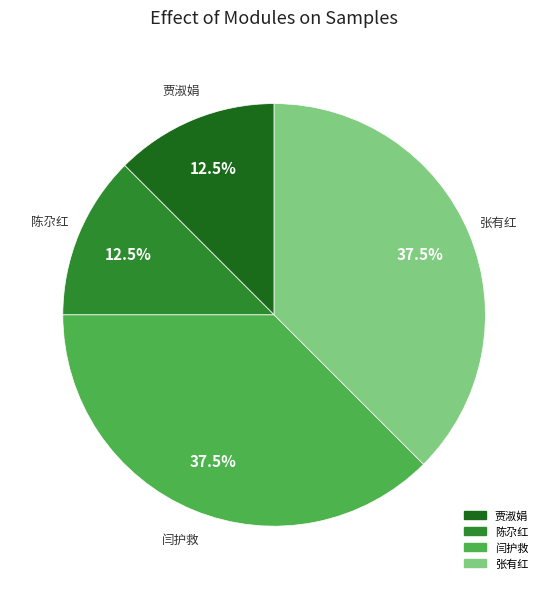

How much of the chart is everything except 张有红?

62.5%